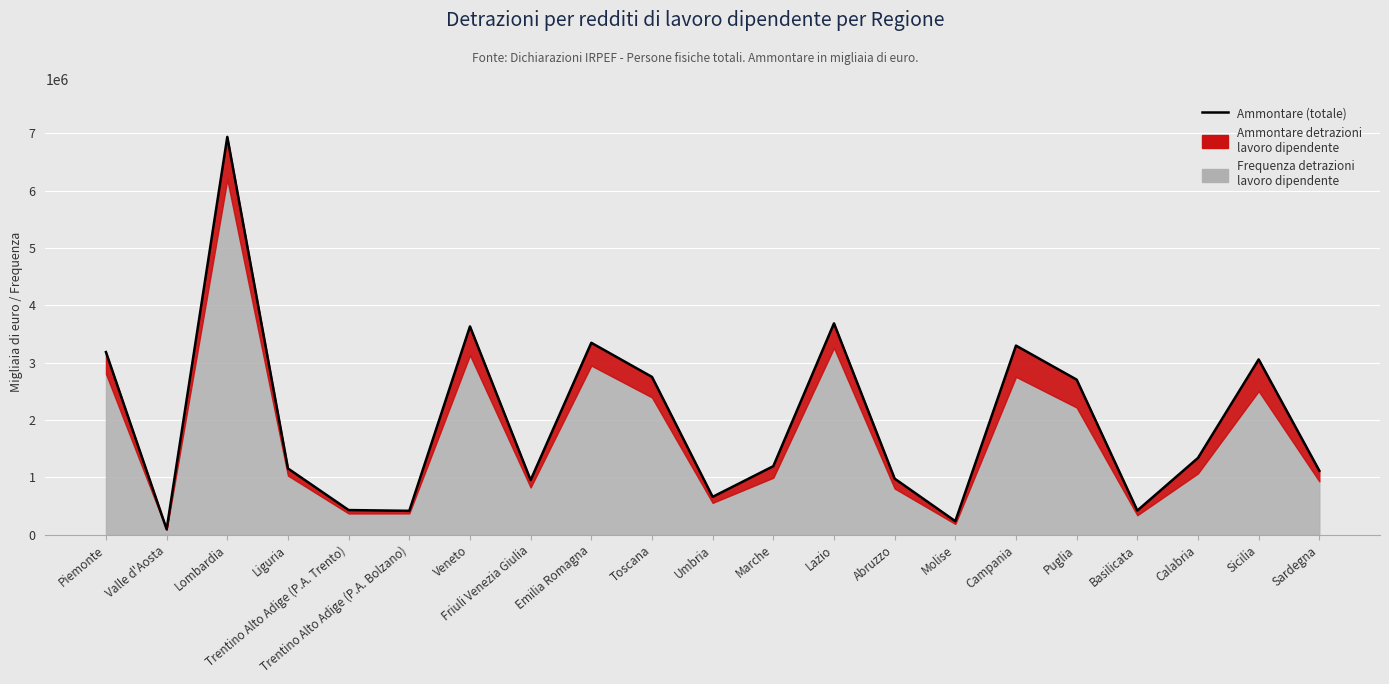

List the labels in order of value, smallest first.

Valle d'Aosta, Molise, Trentino Alto Adige (P.A. Bolzano), Basilicata, Trentino Alto Adige (P.A. Trento), Umbria, Friuli Venezia Giulia, Abruzzo, Sardegna, Liguria, Marche, Calabria, Puglia, Toscana, Sicilia, Piemonte, Campania, Emilia Romagna, Veneto, Lazio, Lombardia